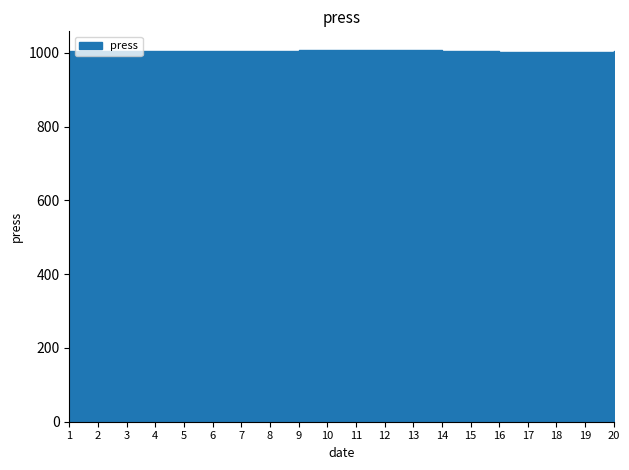

True or false: the data shows 254.6 at 2022-04-01 04:00.

False